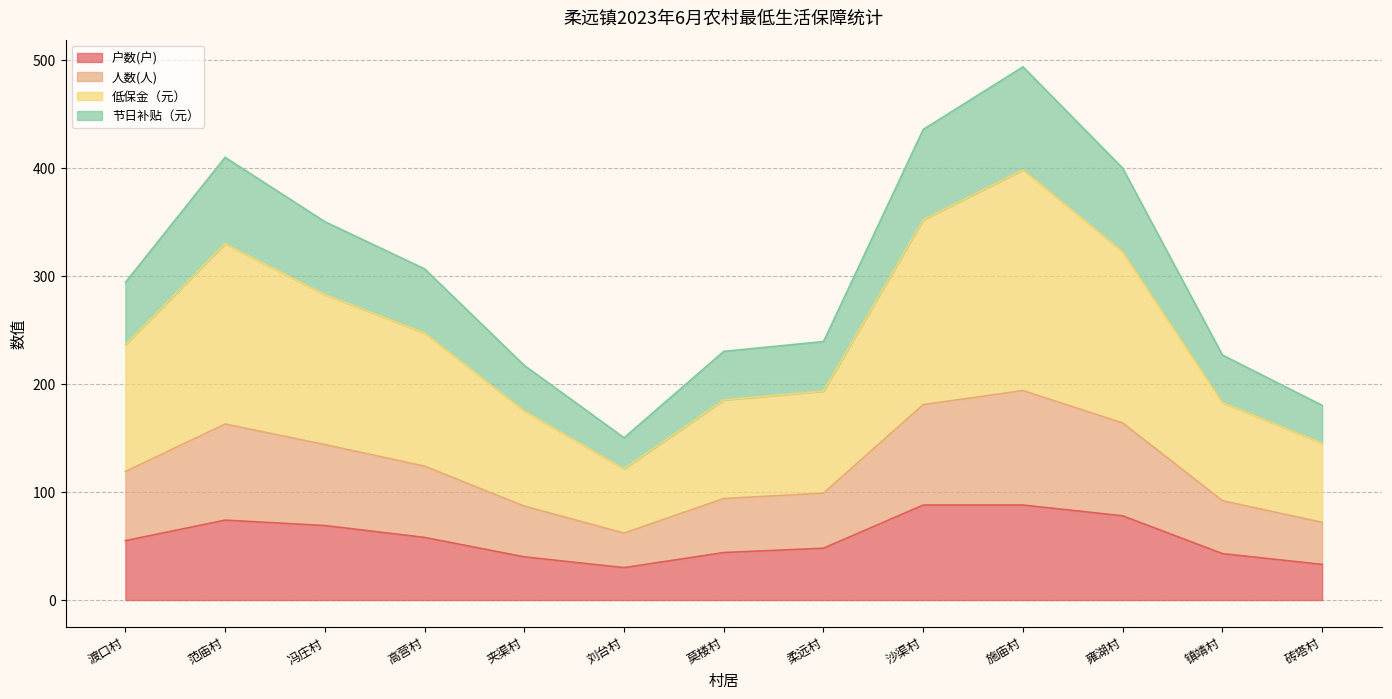

How many values in the 户数(户) series are below 55?

6